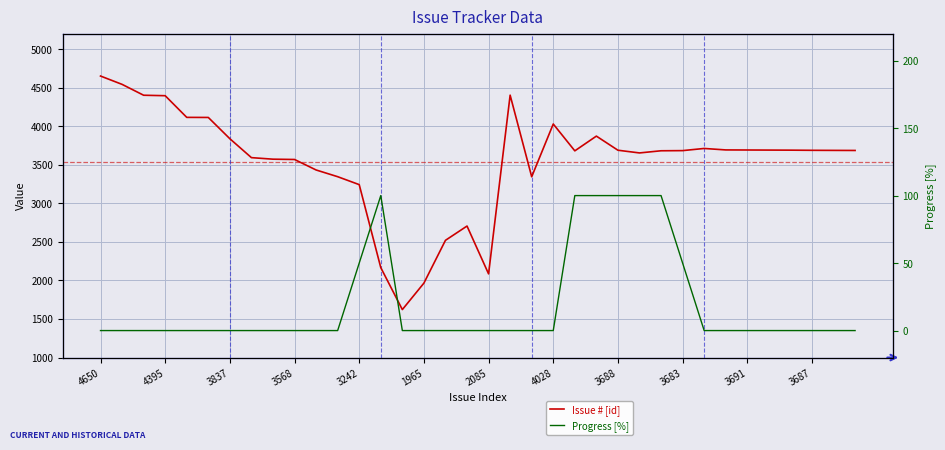

Rank the series at 13 from highest to lowest value.

Issue # [id], Progress [%]